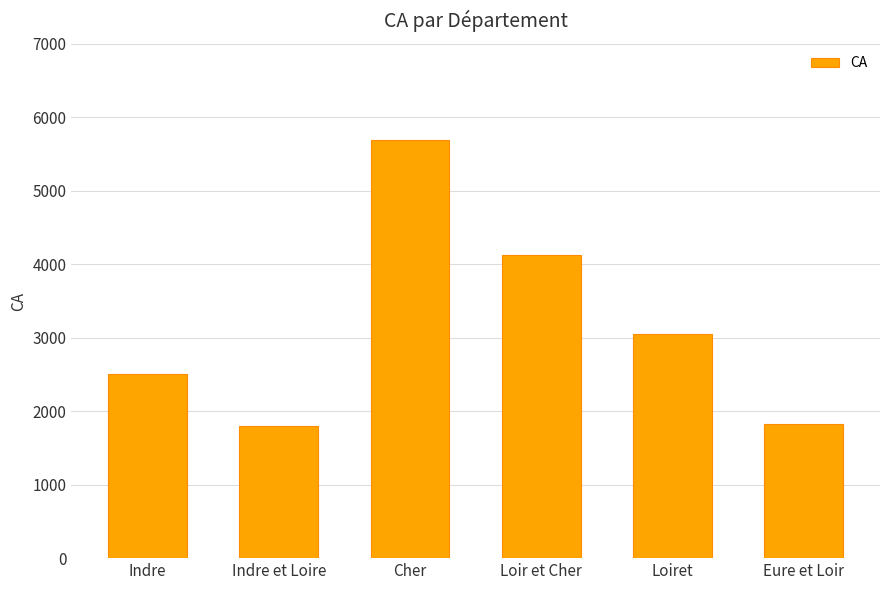

What is the label of the 2nd bar from the left?

Indre et Loire